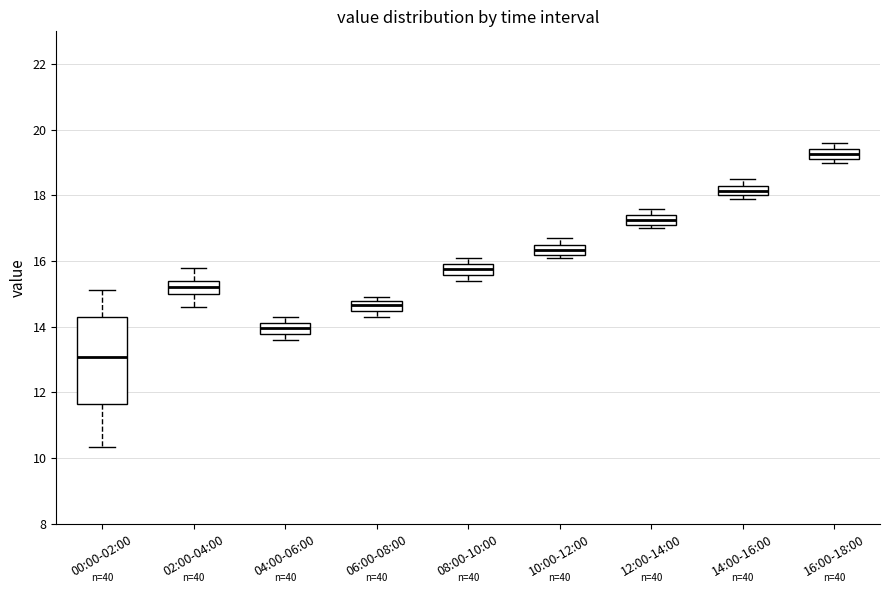

Where does the upper whisker of the box for 00:00-02:00 end on the y-axis? The values are not printed on the chart, so give them approximately, as read against the axis.

15.2